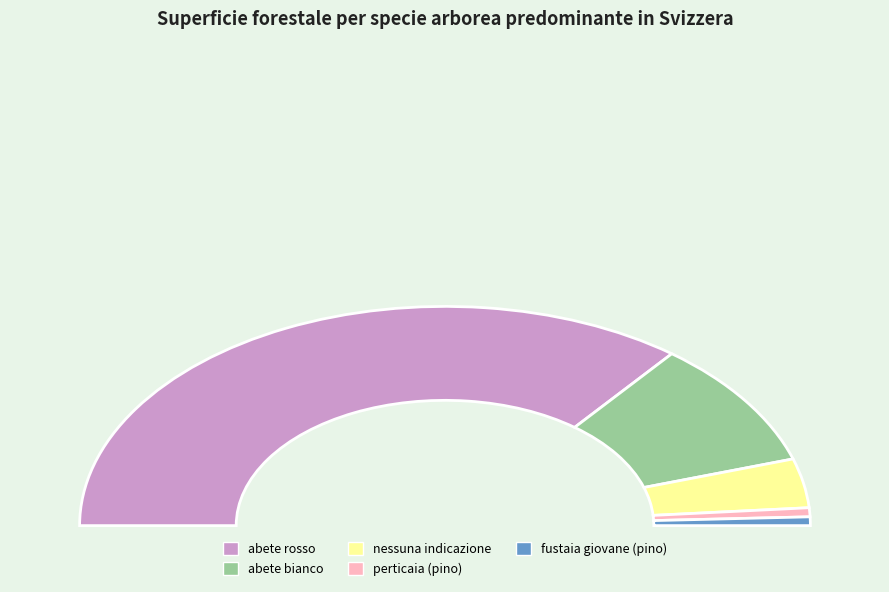

Which has a higher value, fustaia giovane (pino) or abete rosso?

abete rosso